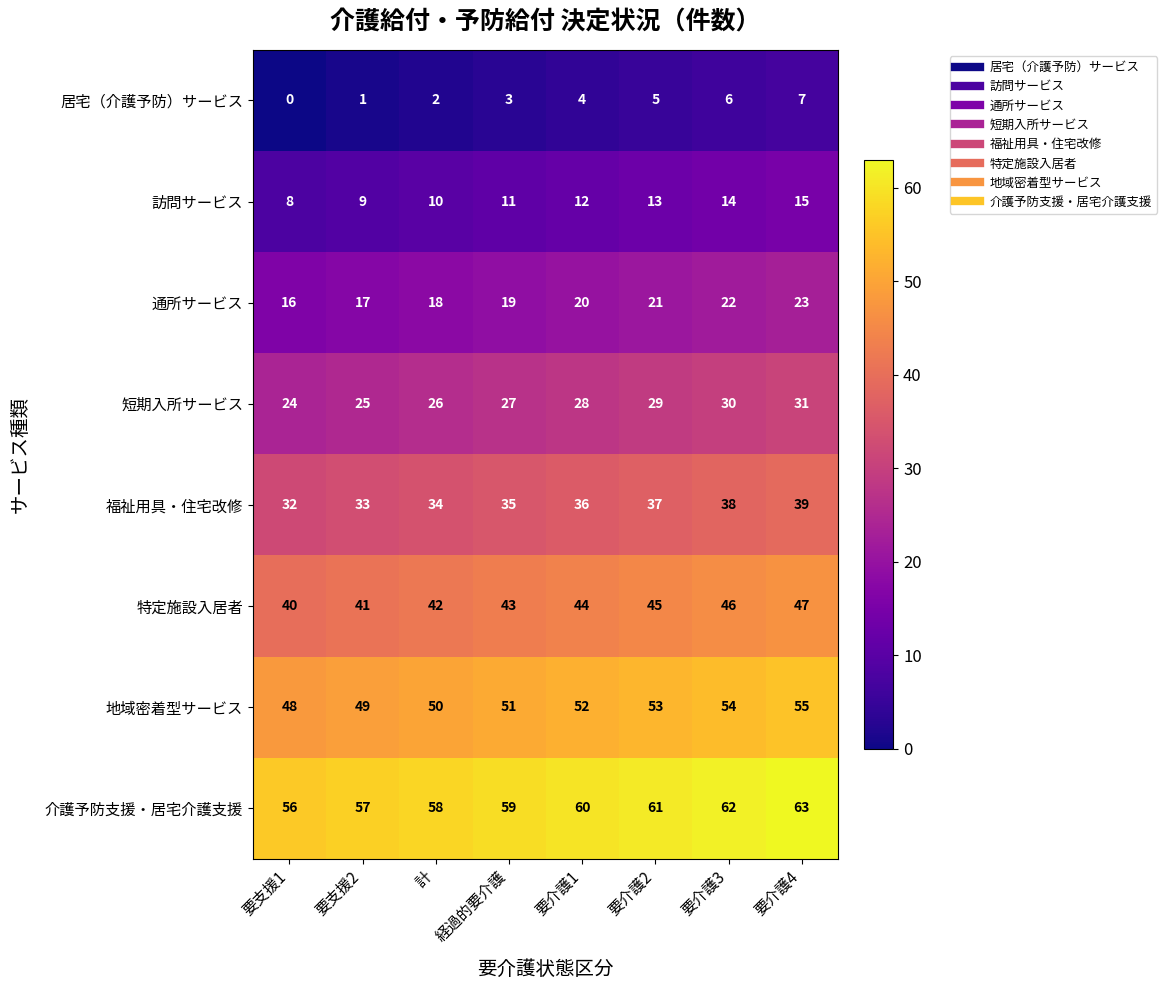

Which series changed the most between 要支援2 and 経過的要介護?

row_0